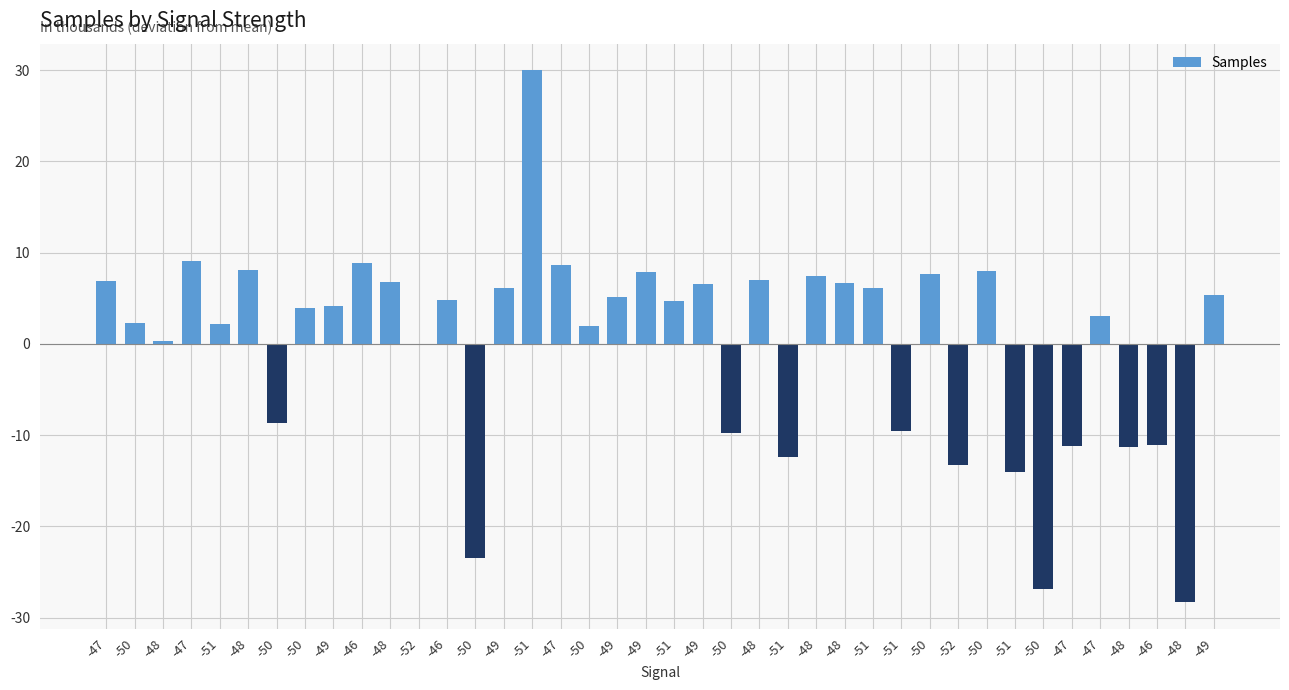

Count the number of data series in this chart.

1